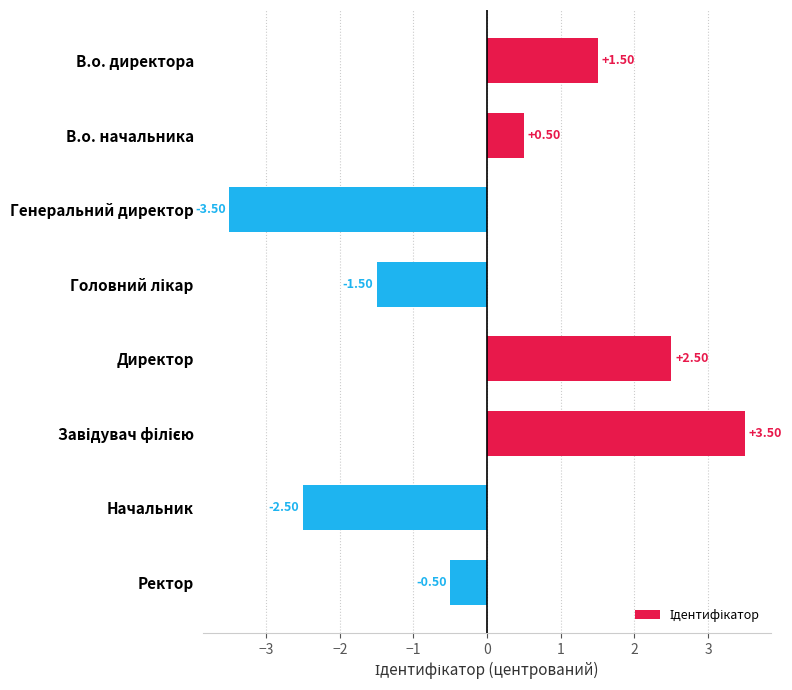

What is the label of the 1st bar from the top?

В.о. директора